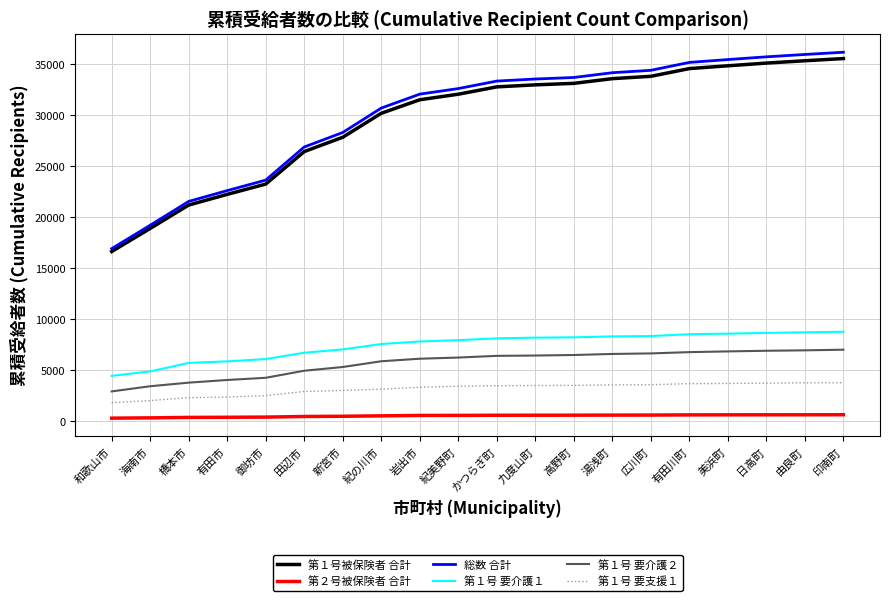

What position from the right is 広川町?

6